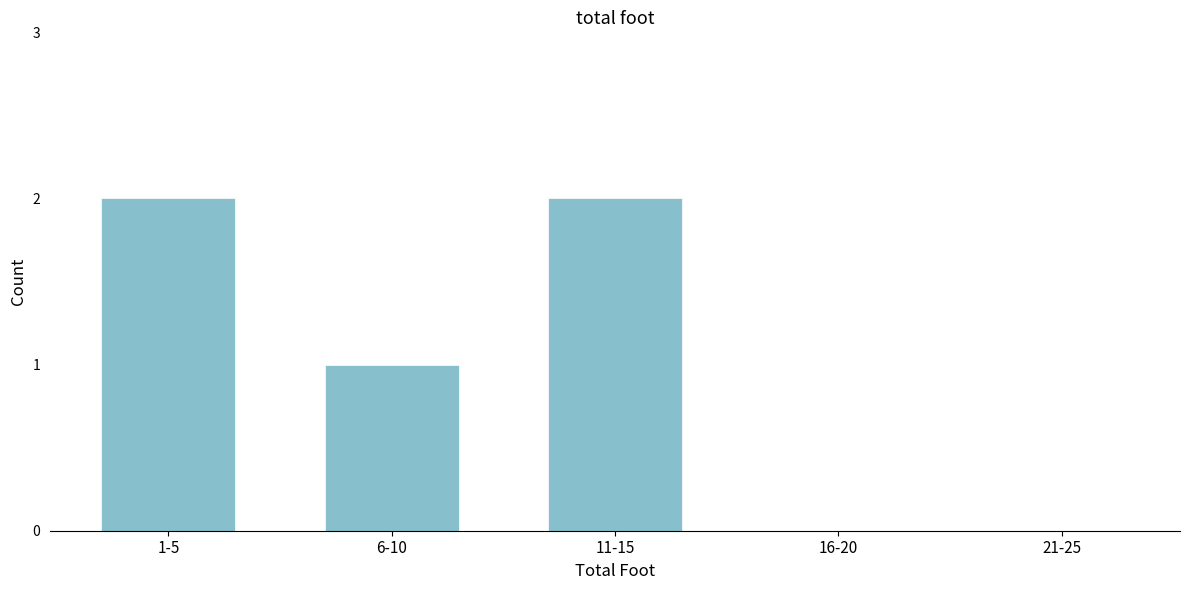

Reading left to right, extract all data points from this chart.

1-5=2	6-10=1	11-15=2	16-20=0	21-25=0